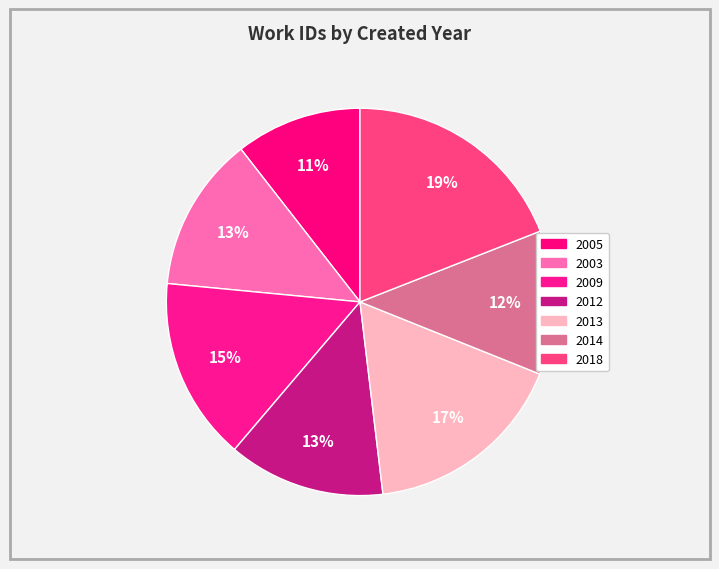

Count the number of slices in the pie.

7